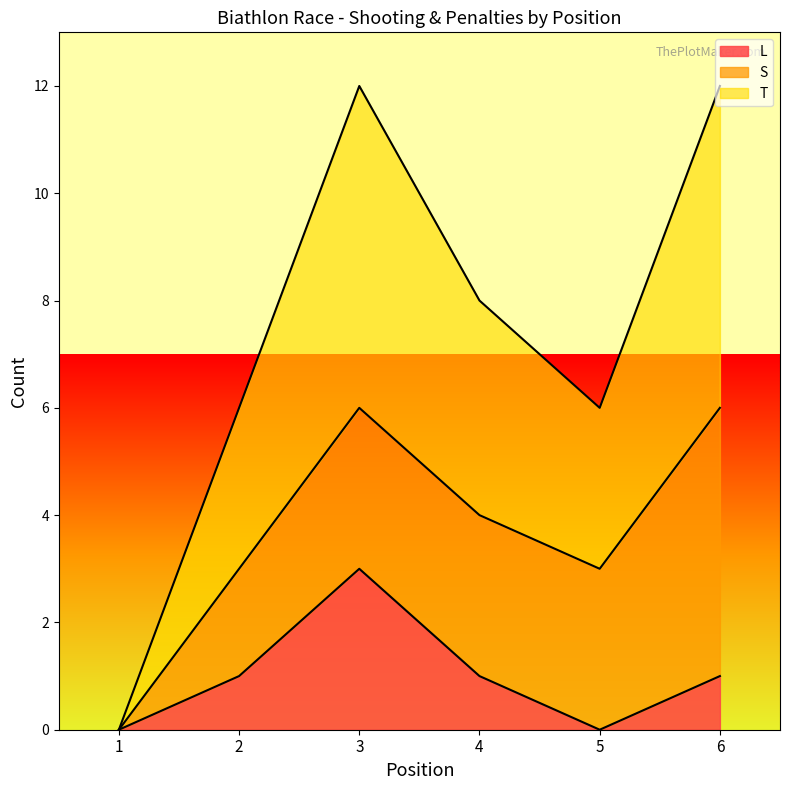

True or false: T has a value of 6 at 4.

False